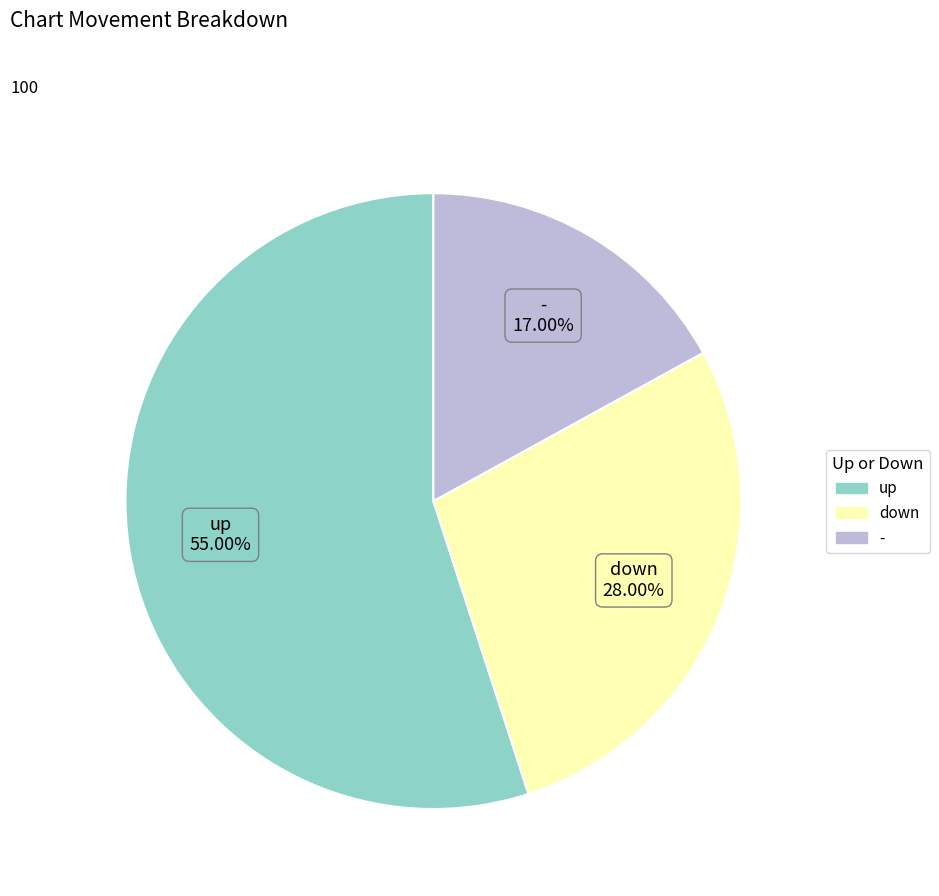

How much of the chart is everything except up?

45.0%